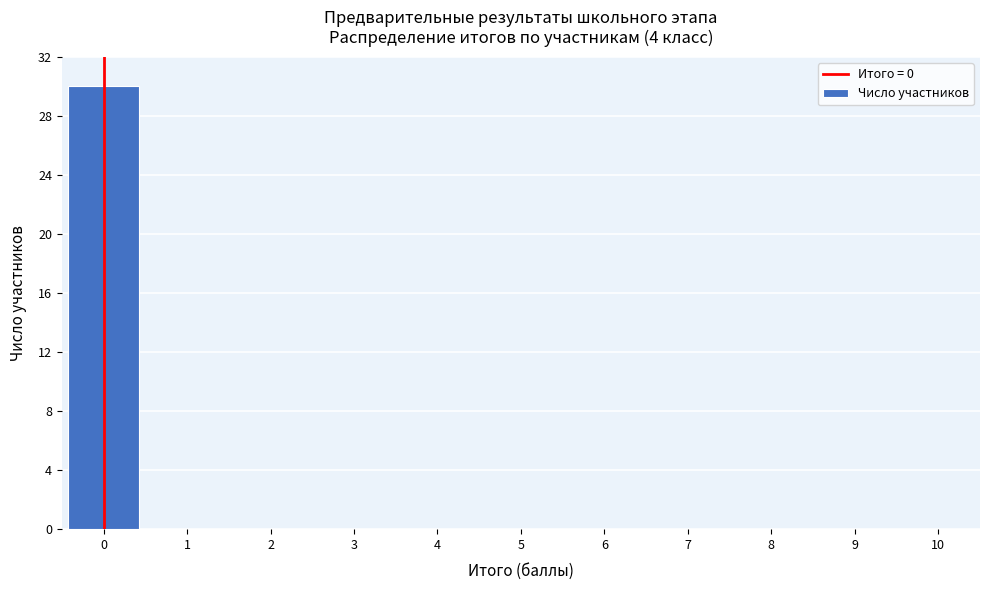

Over which range of the x-axis is the bar tallest?

-0.5 to 0.5